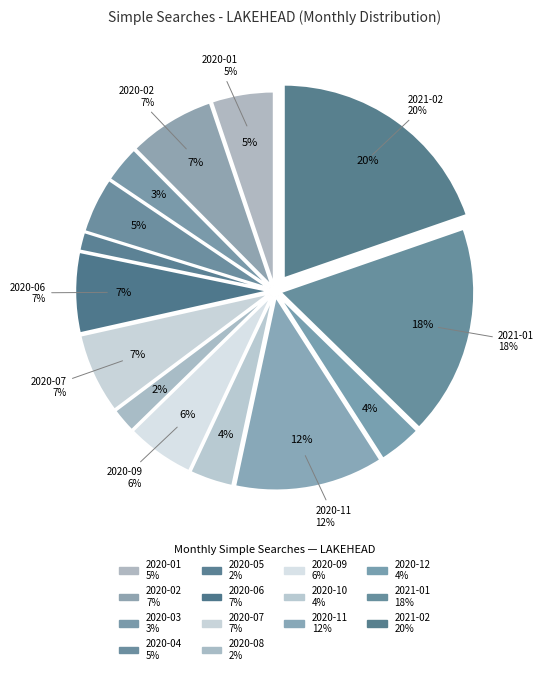

Count the number of slices in the pie.

14